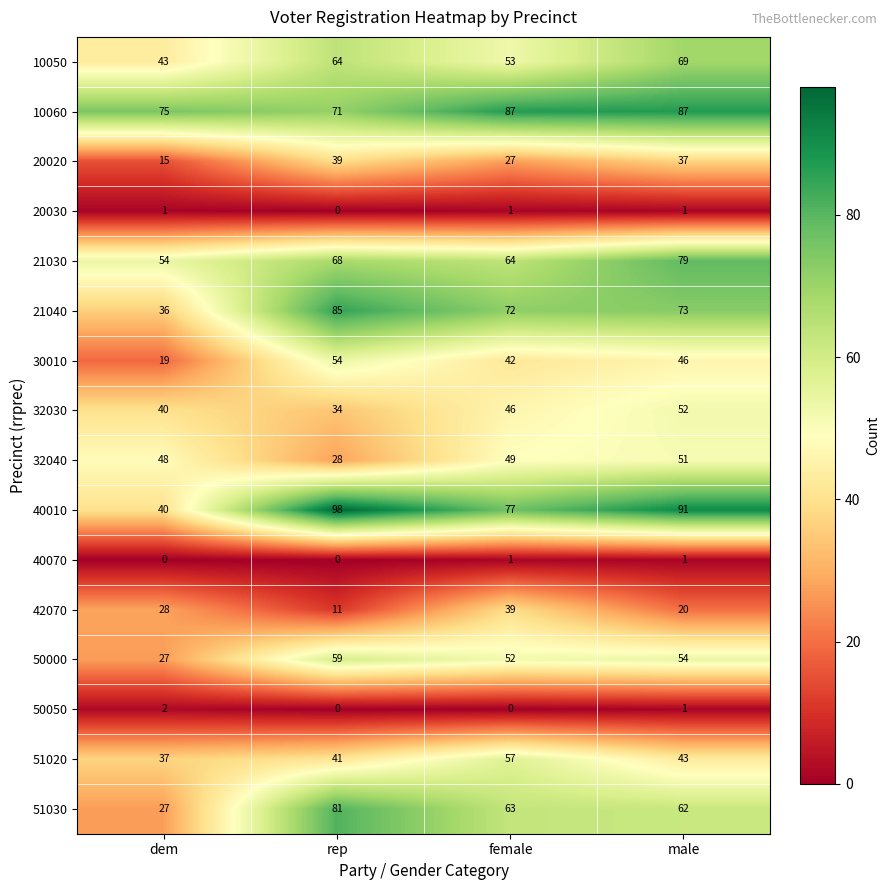

Between rep and male, which series saw the biggest shift?

32040